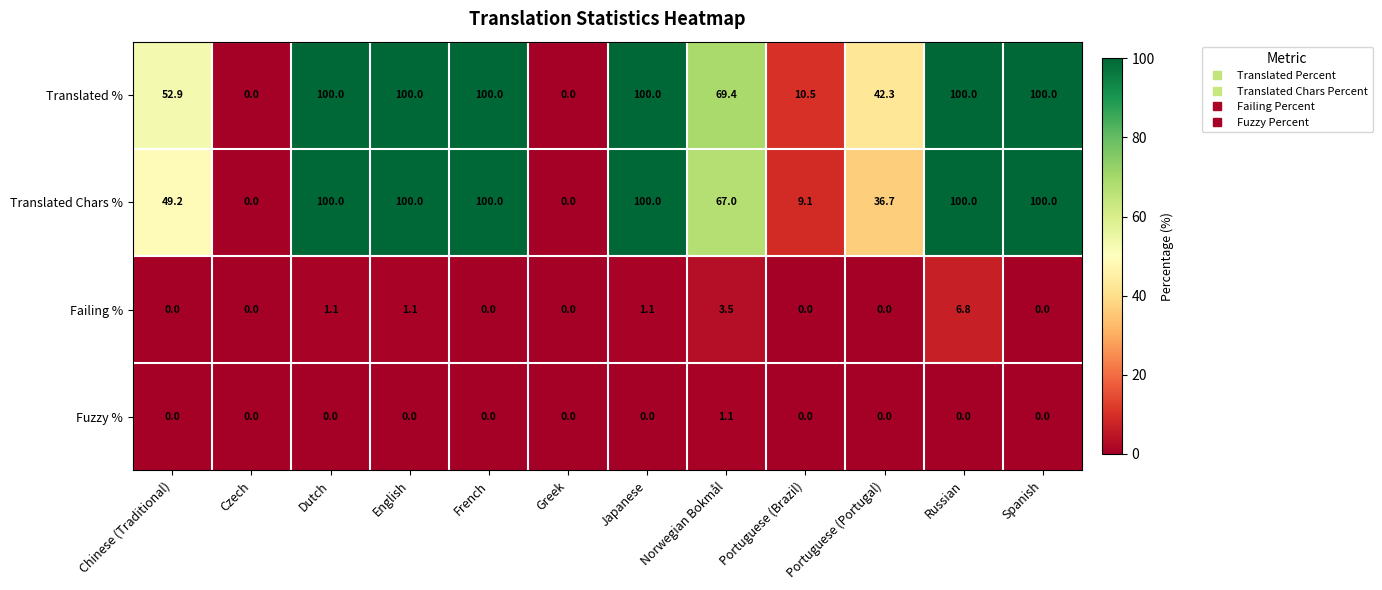

How many categories are shown in the chart?

12